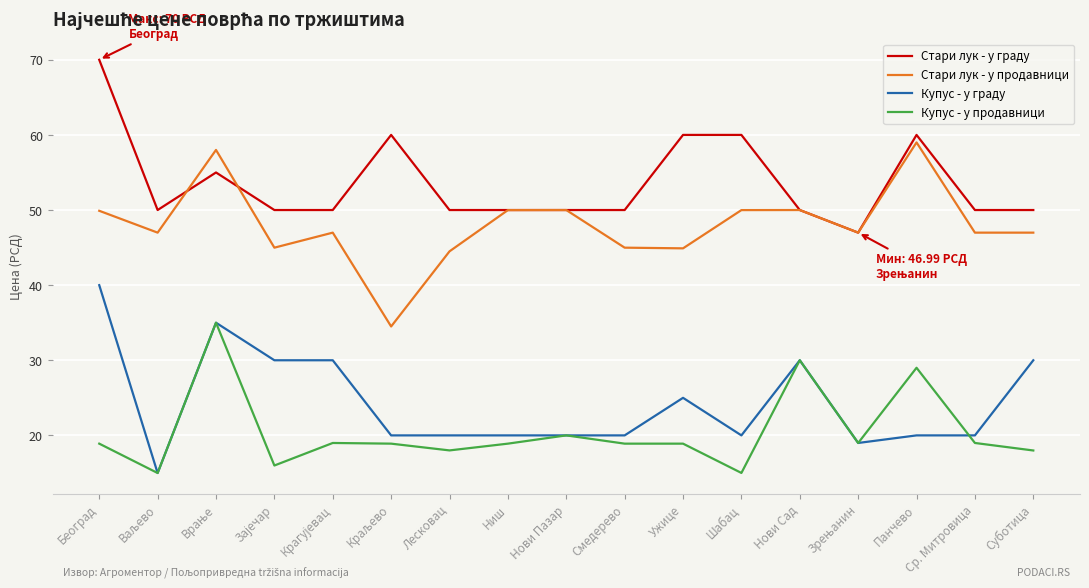

Is it true that Купус - у продавници equals 6.8 at Нови Сад?

False